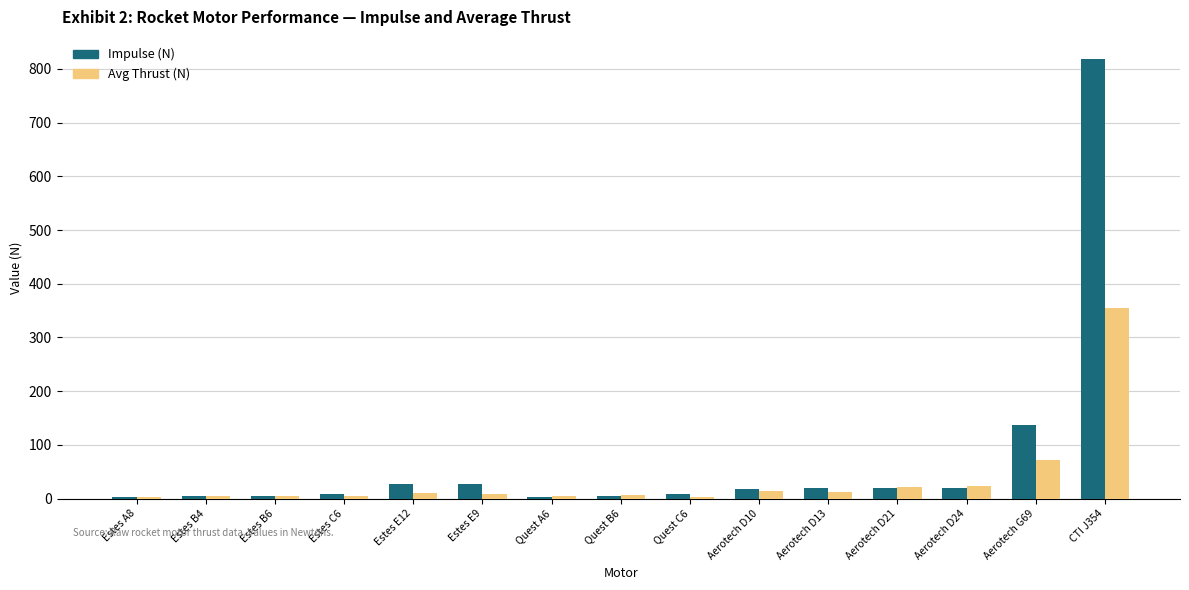

What is the total value across all series at Aerotech D10?

32.2